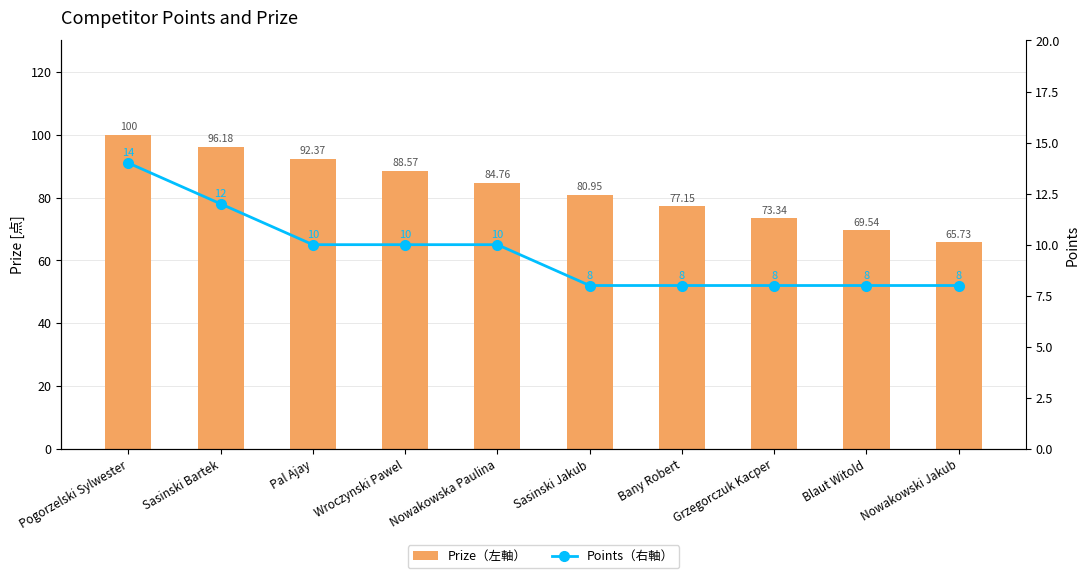

What position from the right is Grzegorczuk Kacper?

3